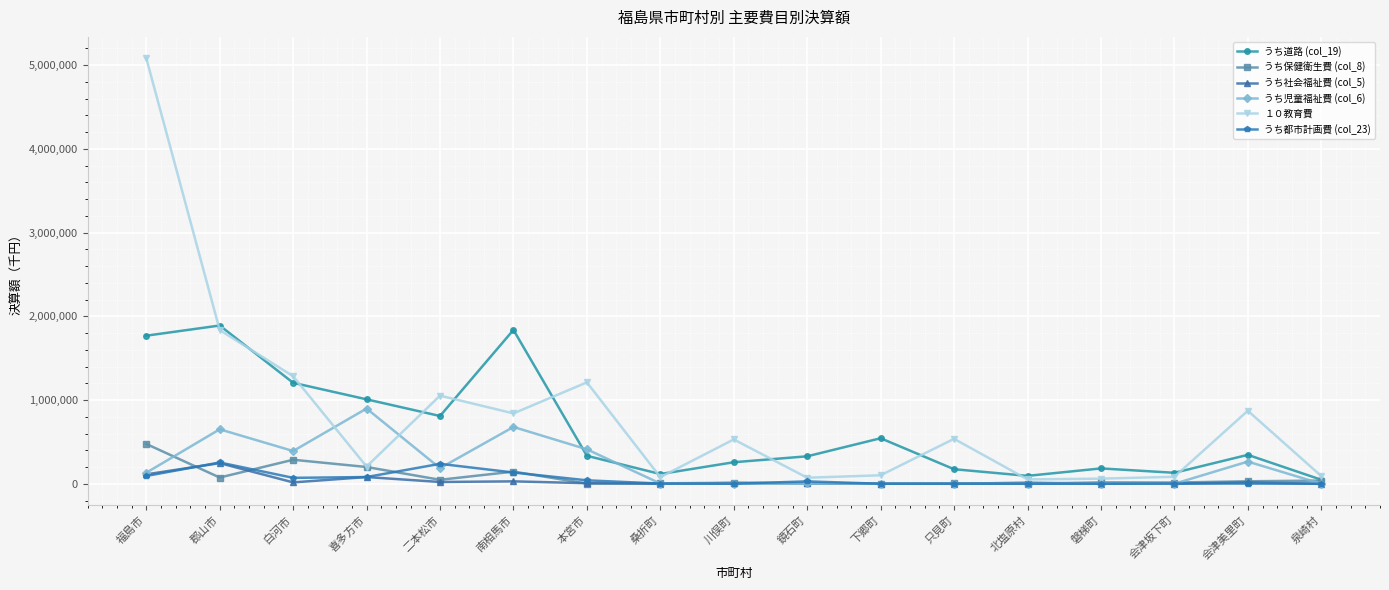

True or false: うち児童福祉費 (col_6) and うち道路 (col_19) intersect in this chart.

True